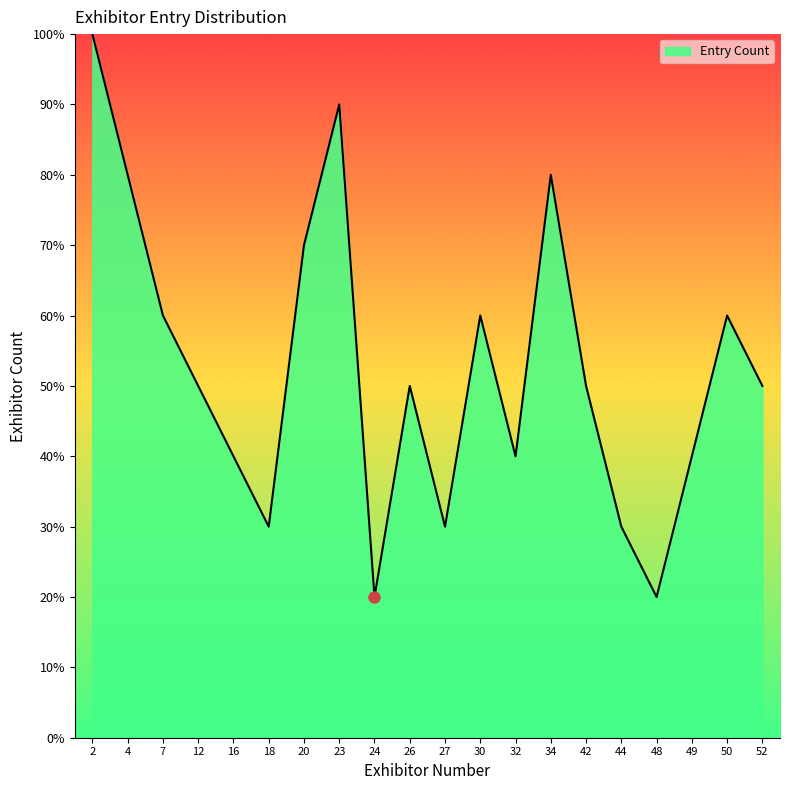

What is the difference between the maximum and minimum values?

80